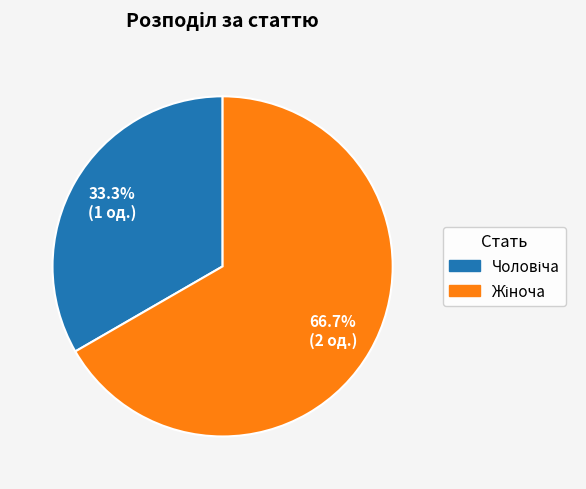

Does any single category account for the majority?

Yes